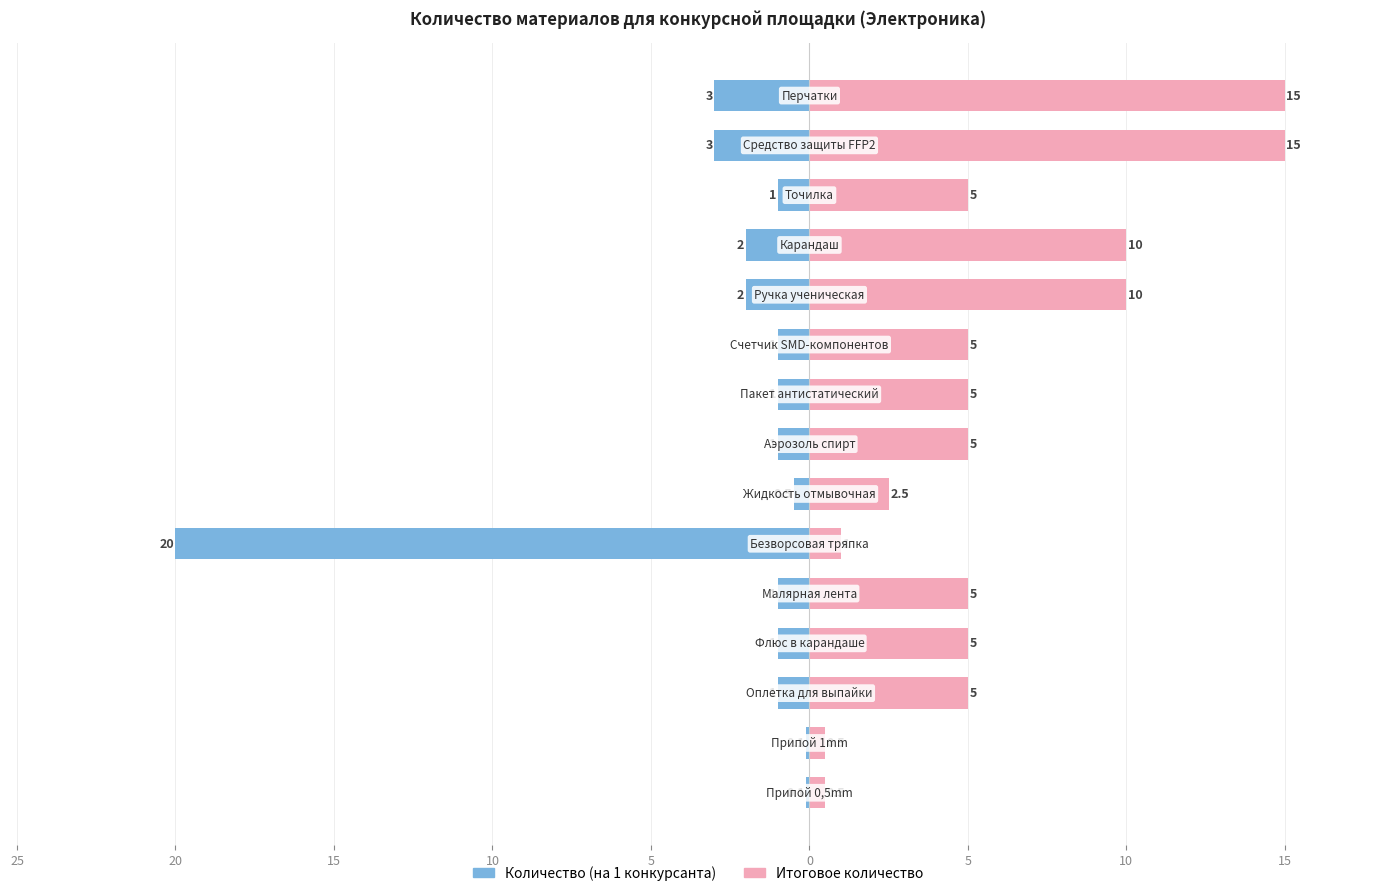

What is the lowest value of the Итоговое количество series?

0.5